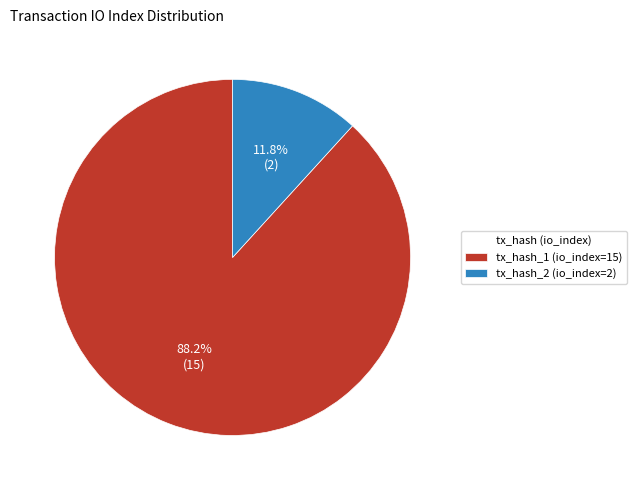

To the nearest percent, what percentage of the pie is tx_hash_2 (io_index=2)?

12%